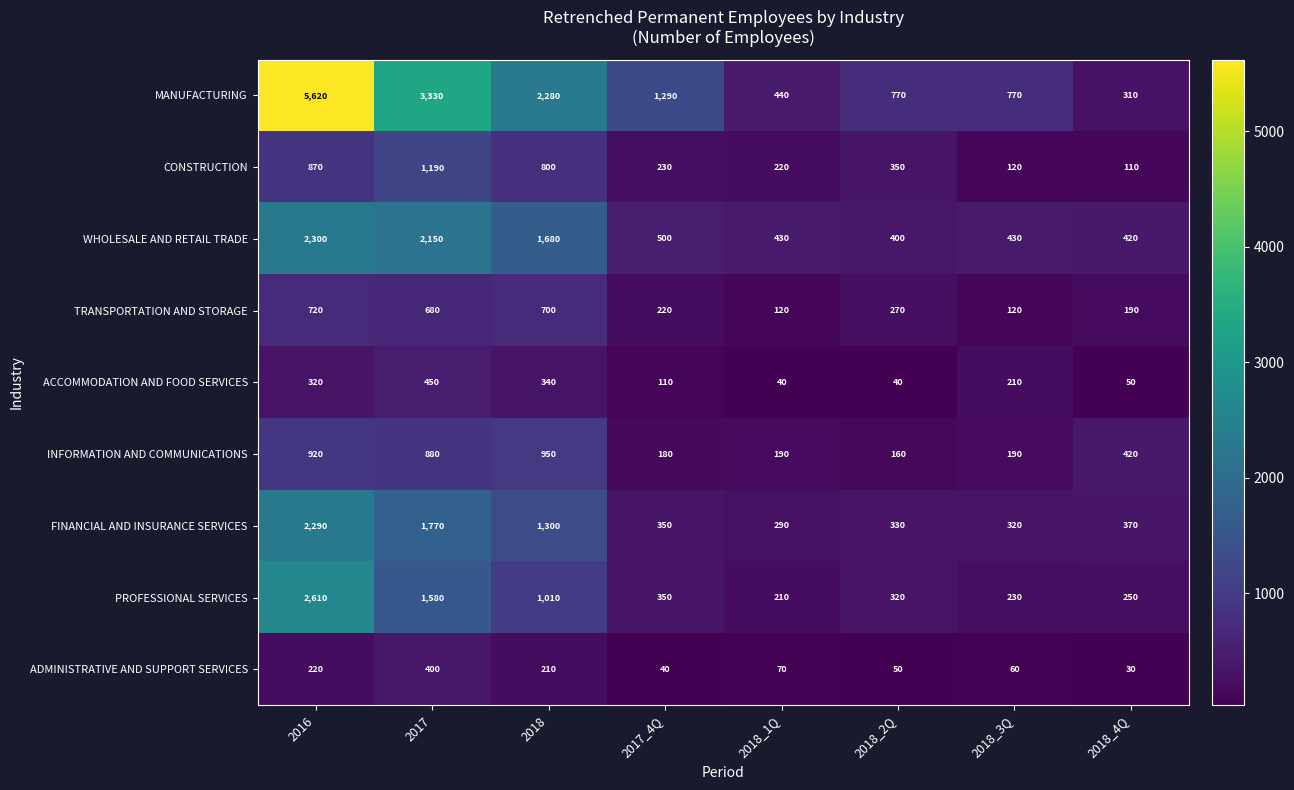

What is the minimum value shown in the chart?

30